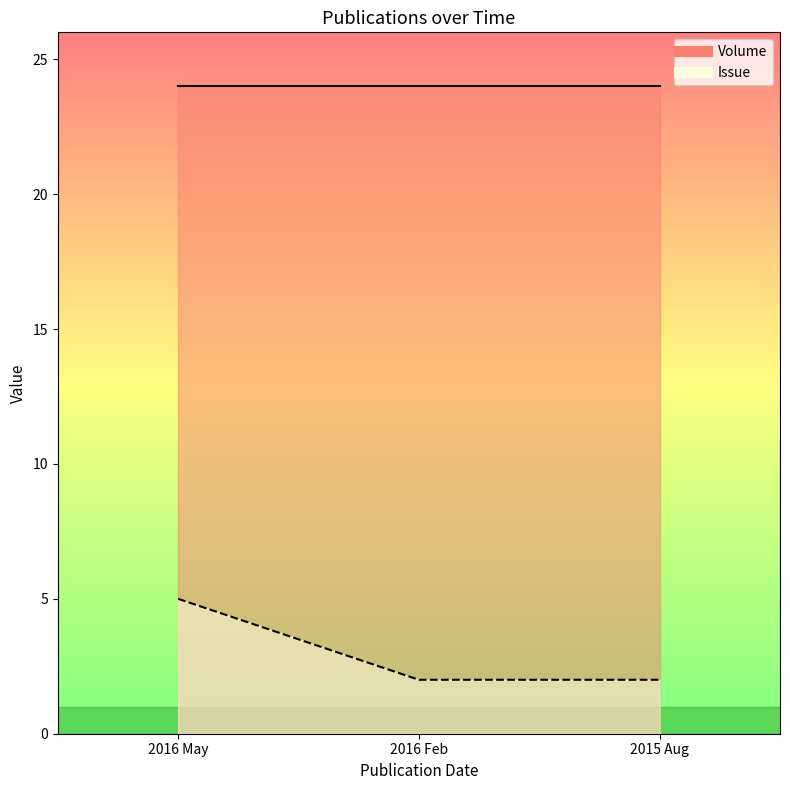

How many lines are shown in the chart?

2